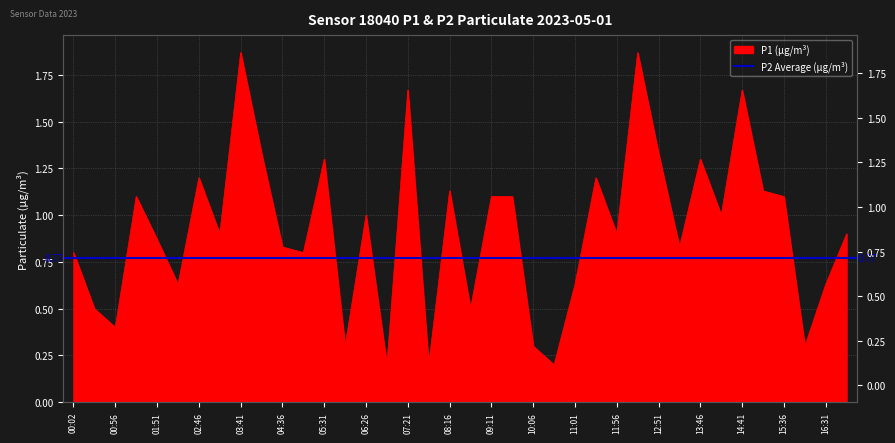

What is the difference between the maximum and minimum values?

1.7